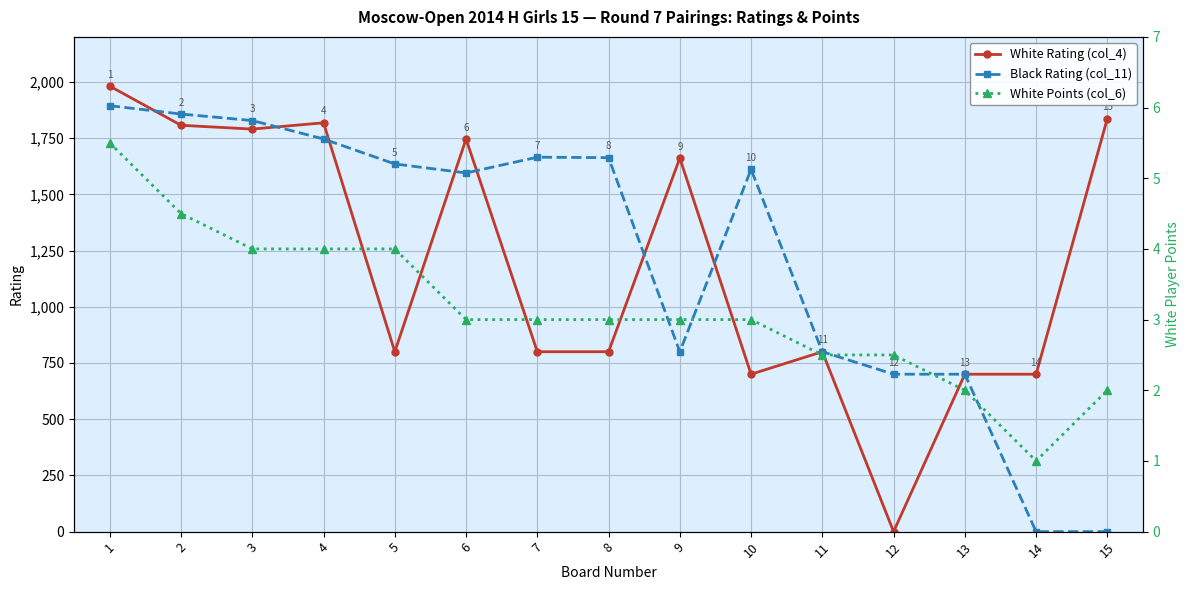

Between which two adjacent categories do White Rating (col_4) and White Points (col_6) first intersect?

11 and 12